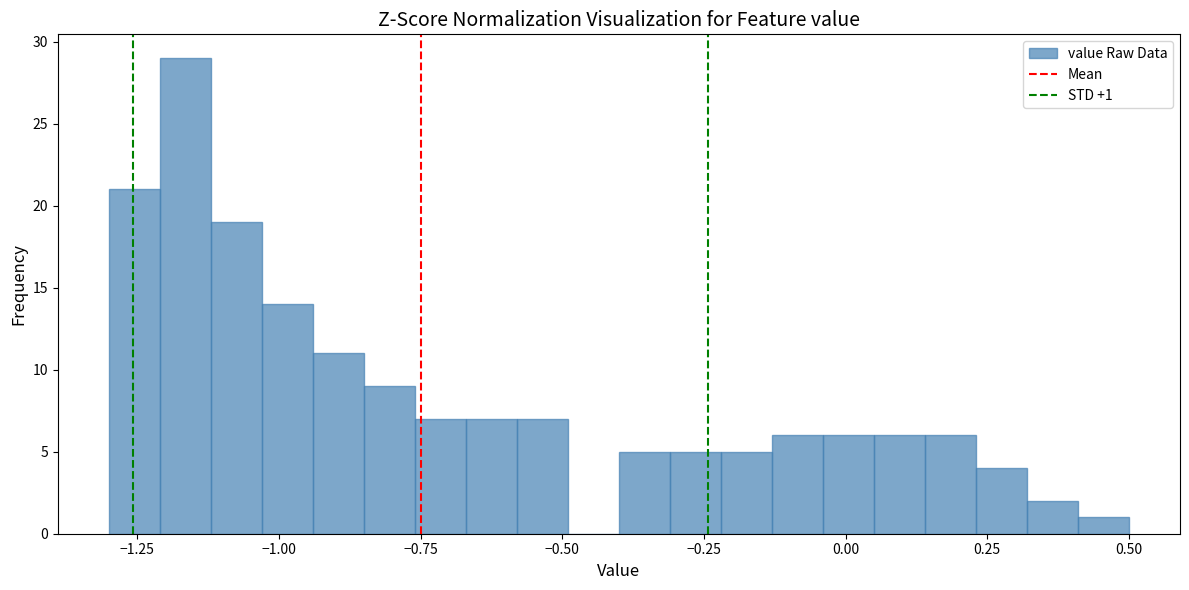

Read against the x-axis, roughly where is the centre of the tallest bar?

-1.15